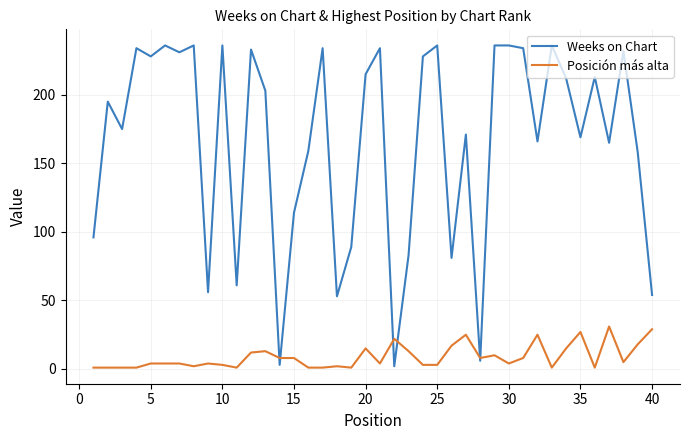

List the series in order of their peak value, lowest first.

Posición más alta, Weeks on Chart